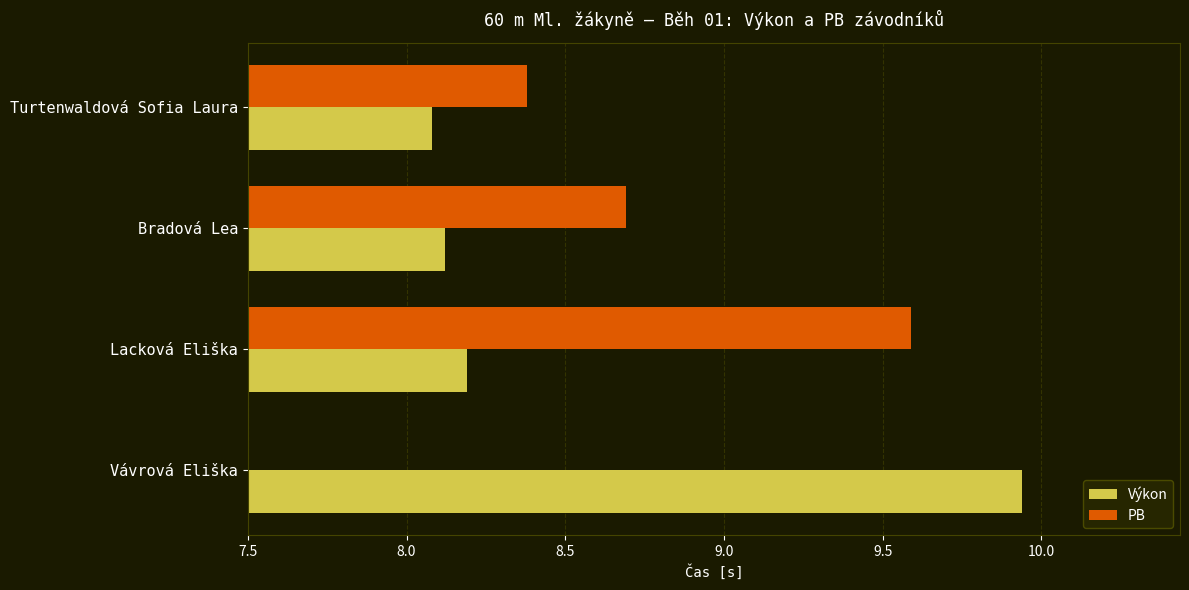

At how many categories does at least one series exceed 9?

2